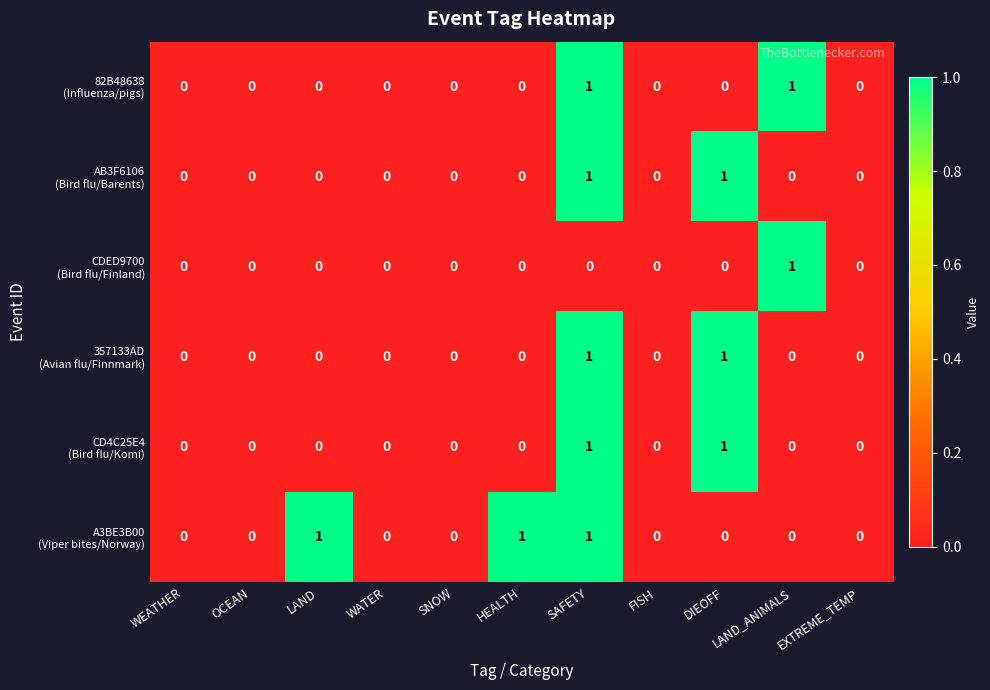

At which category is the sum across all series the highest?

SAFETY